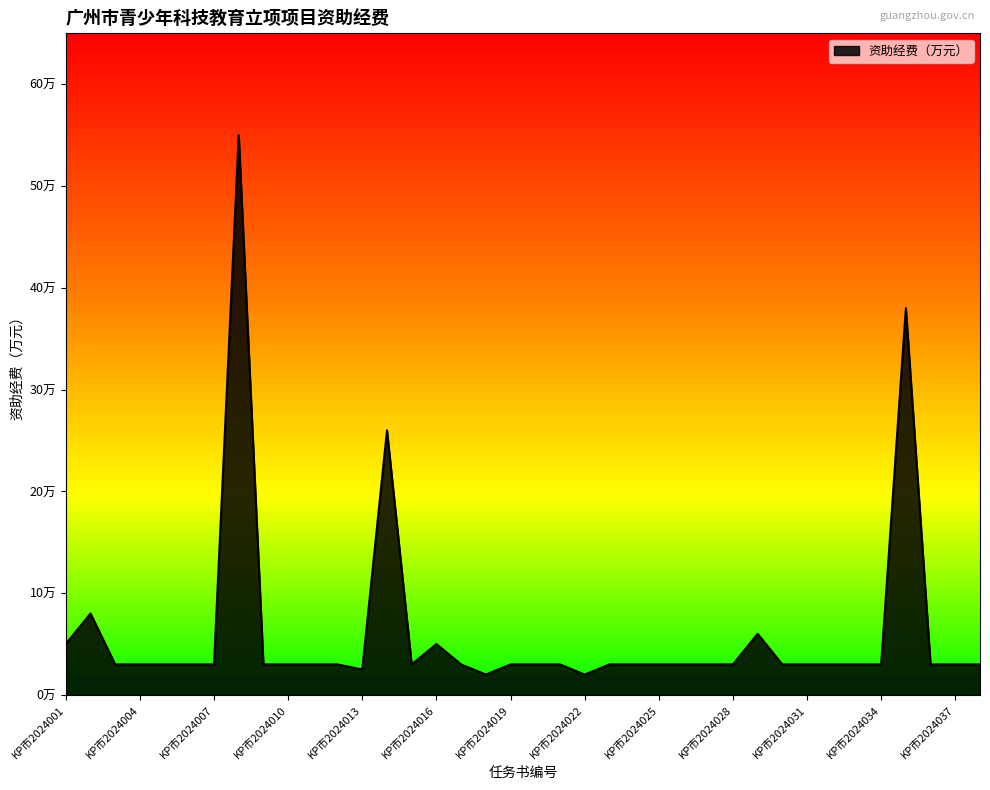

Does the chart display data point markers on the line(s)?

No